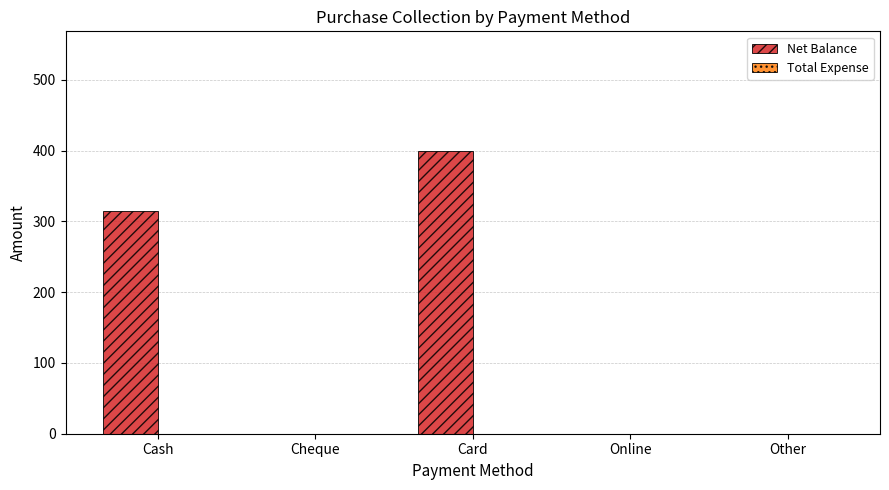

At which category does the chart reach its peak across all series?

Card